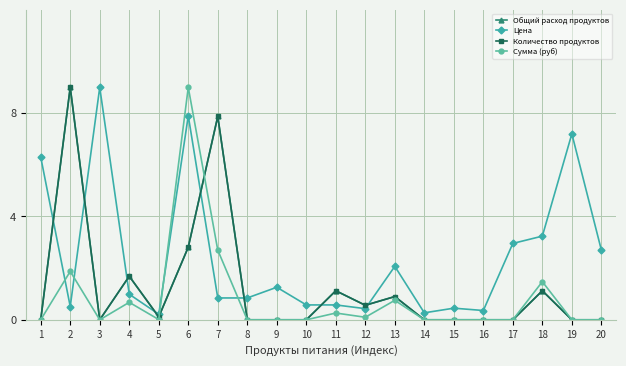

True or false: Цена has a value of 7.2 at 19.

True